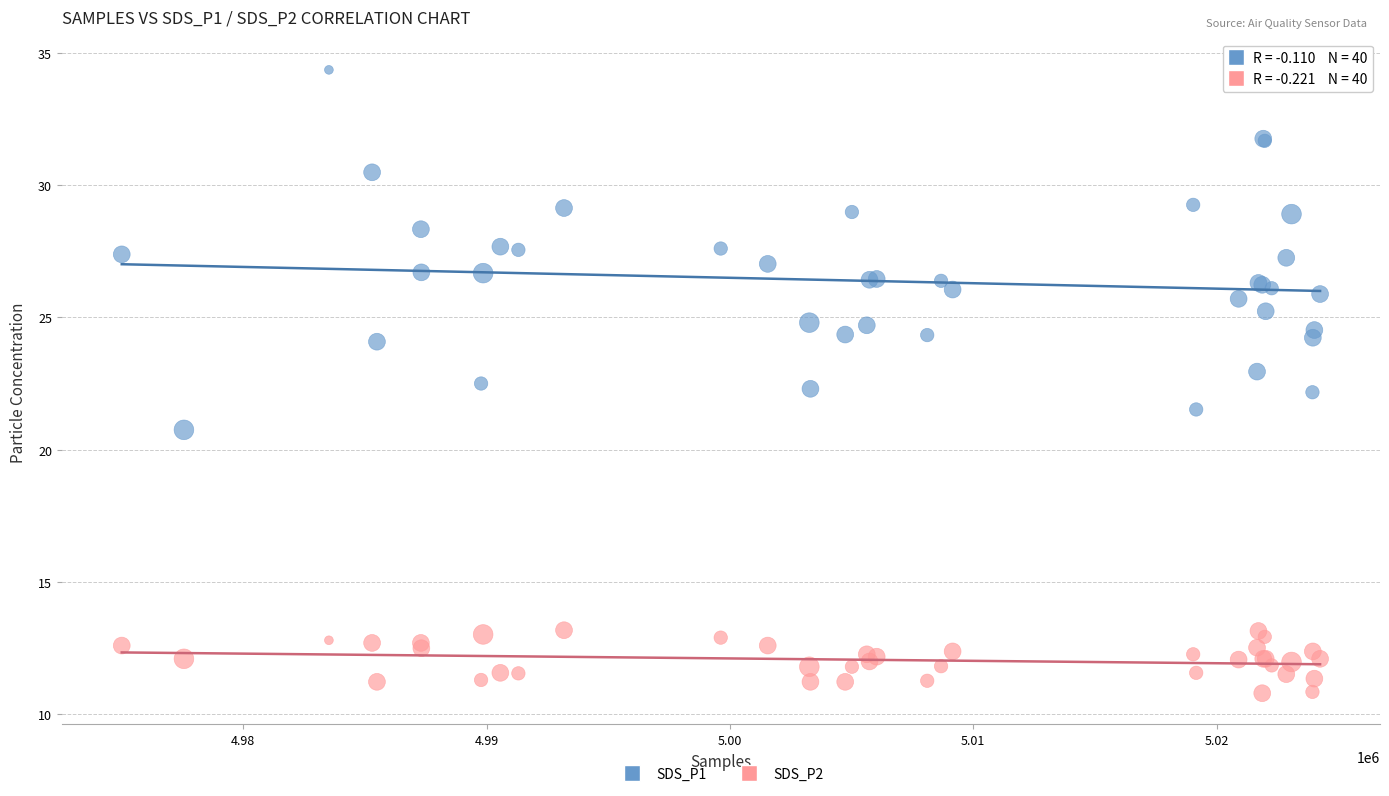

What is the X range (max minus min) for the scatter plot?

49240.0